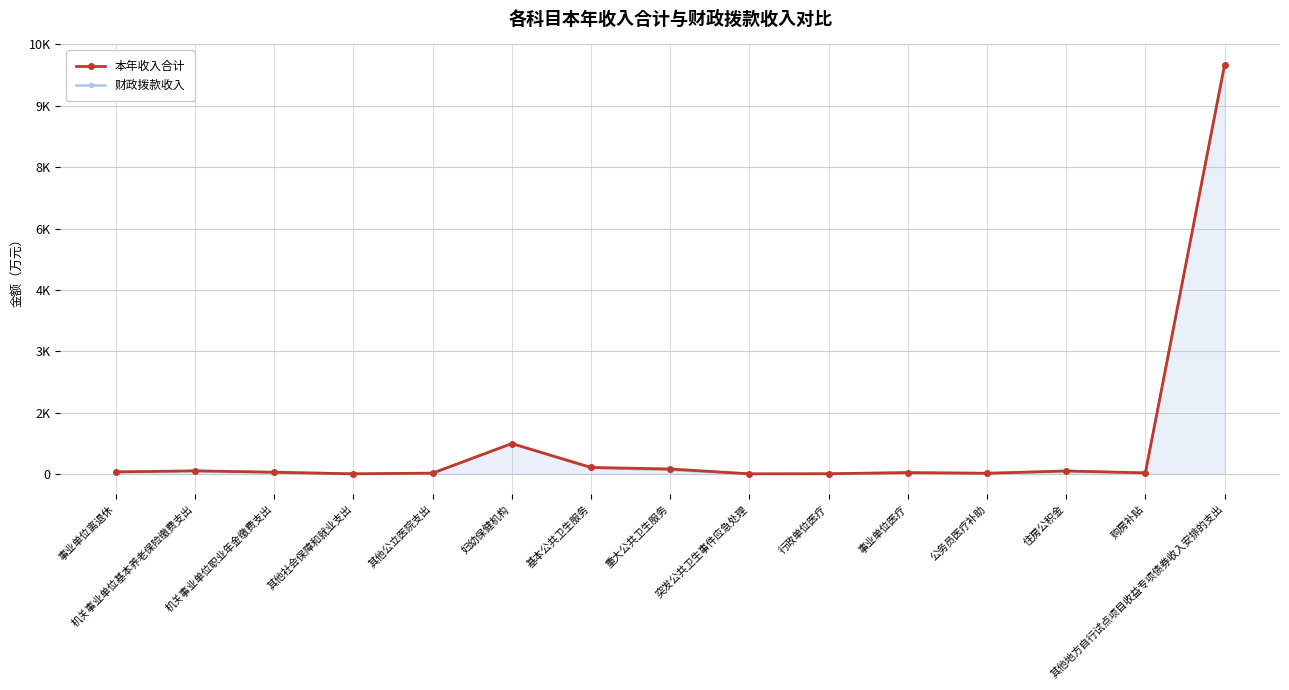

What is the label of the 4th point from the right?

公务员医疗补助